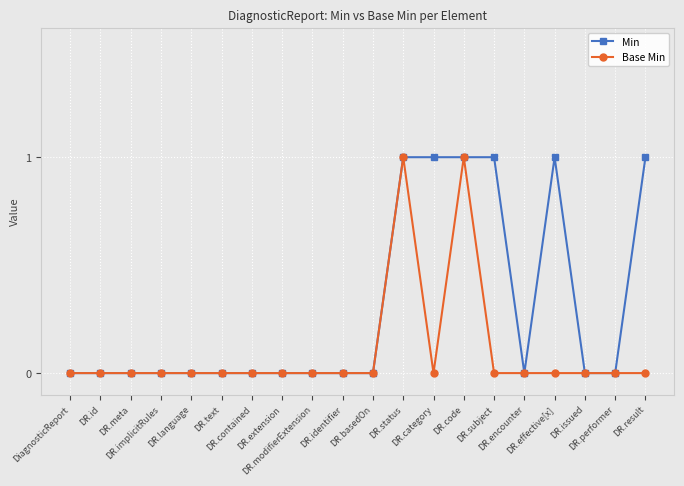

True or false: Min has more than 0 points higher than both neighbors.

True